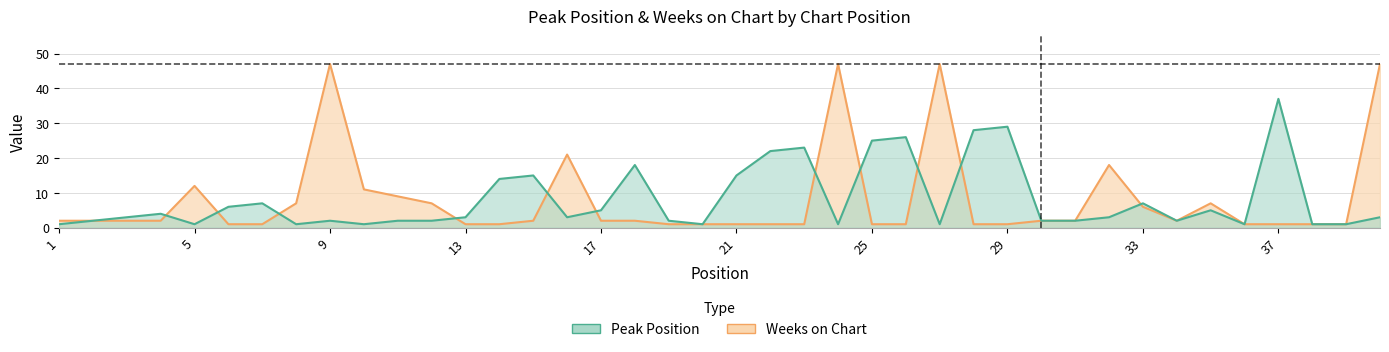

True or false: Peak Position and Weeks on Chart intersect in this chart.

True